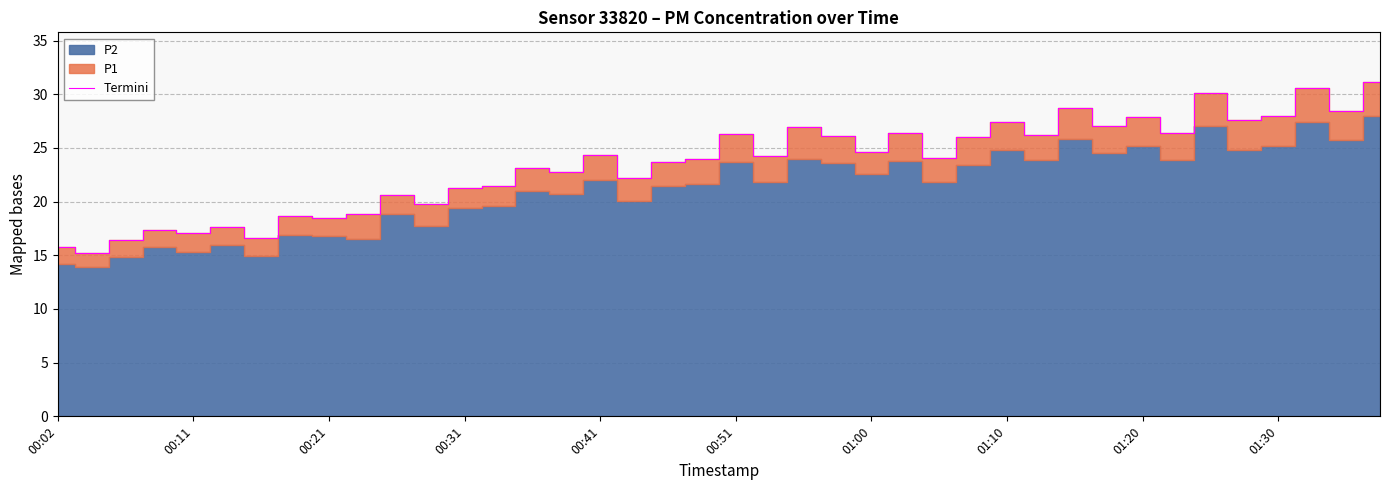

What is the highest value of the Termini series?

31.1